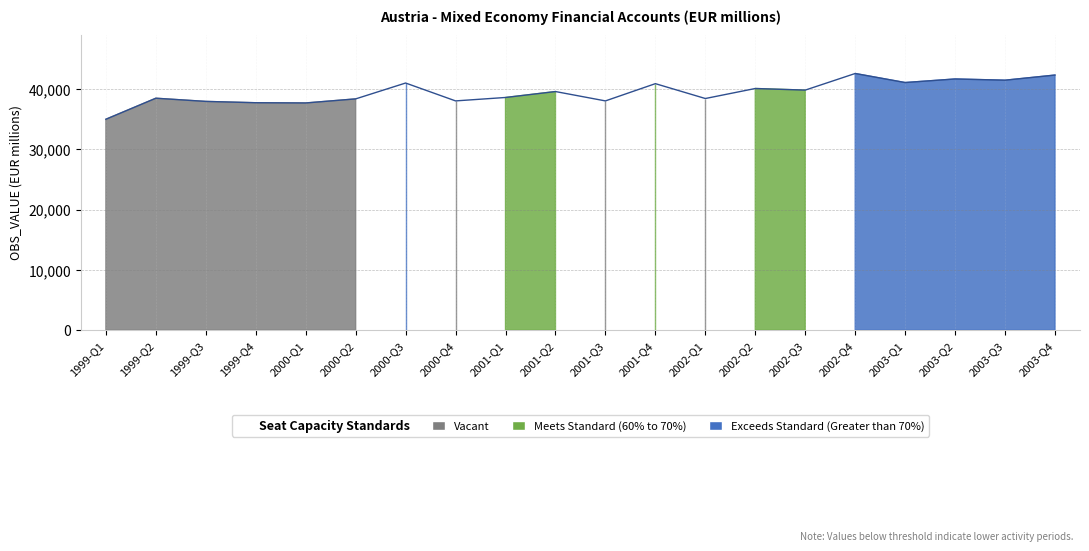

At which label does the data first exceed 39590?

2000-Q3